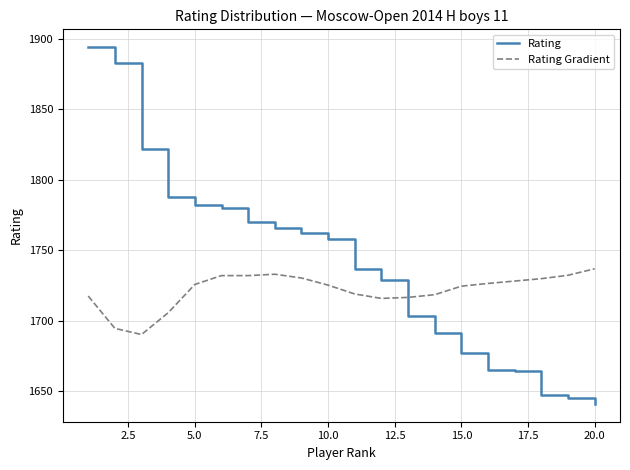

List the series in order of their peak value, highest first.

Rating, Rating Gradient